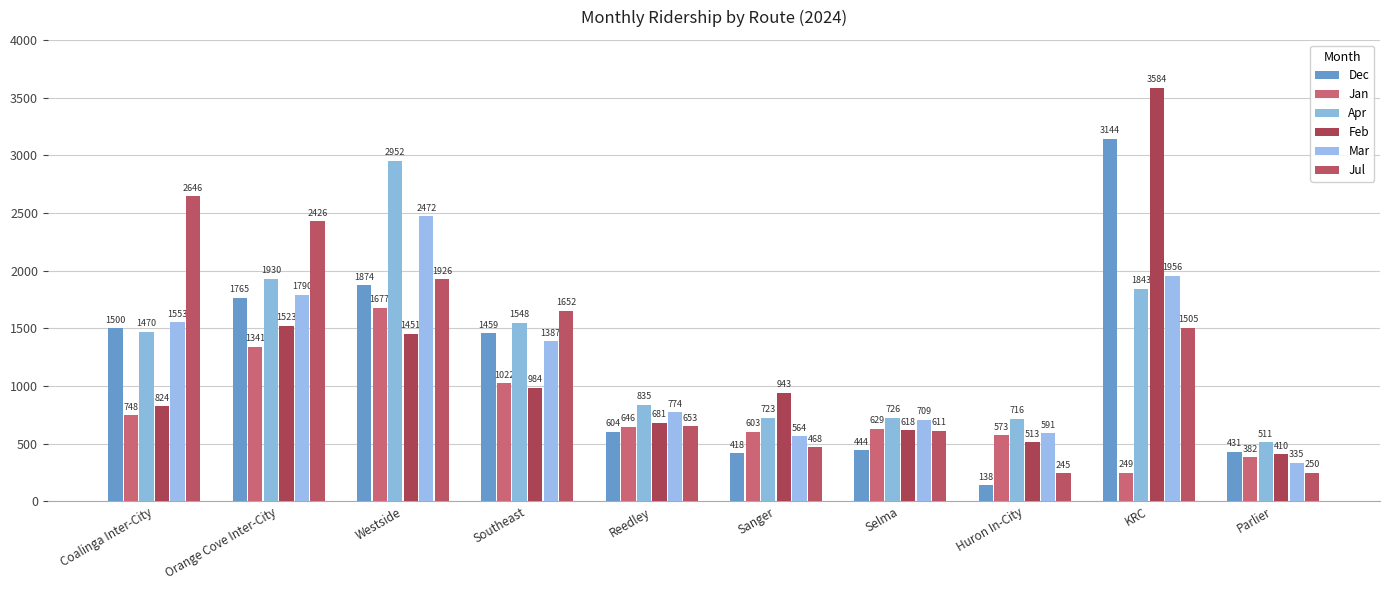

How many bars are there in each group?

6